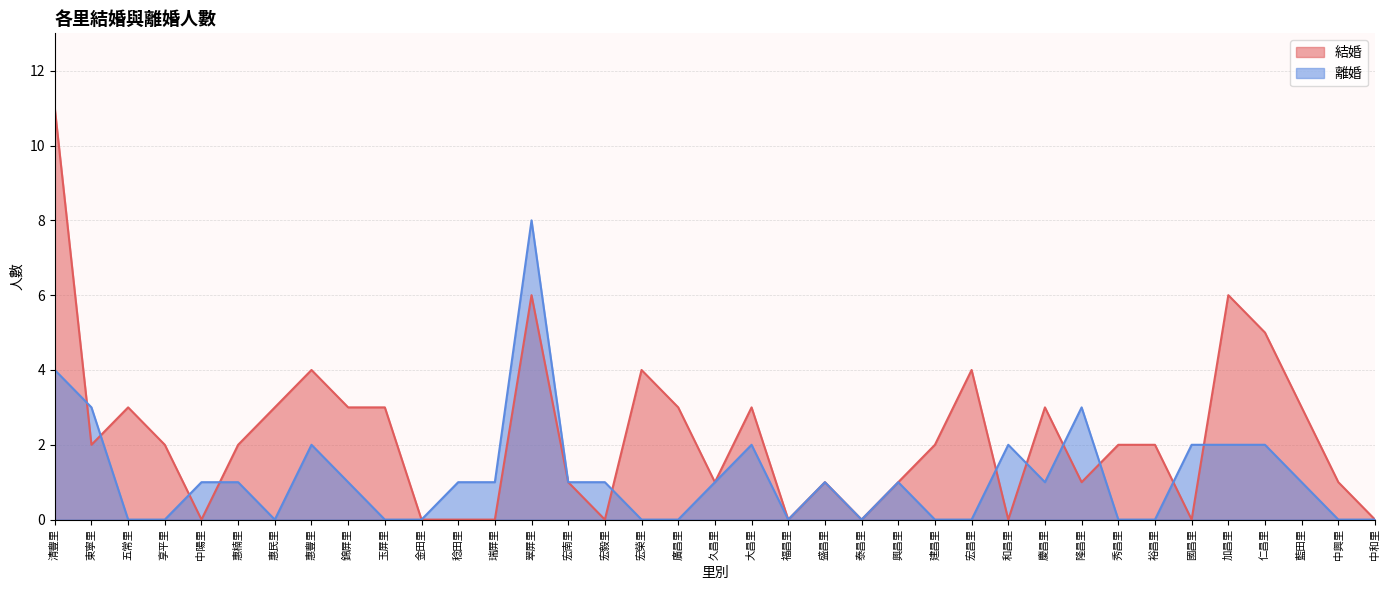

The value of 結婚 at 翠屏里 is 6. True or false?

True